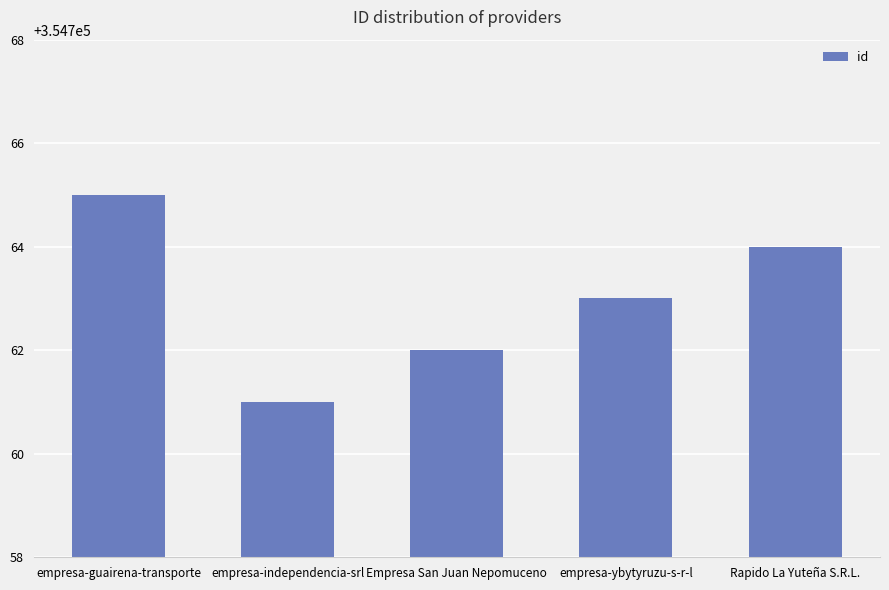

At which category does the chart reach its minimum across all series?

empresa-independencia-srl